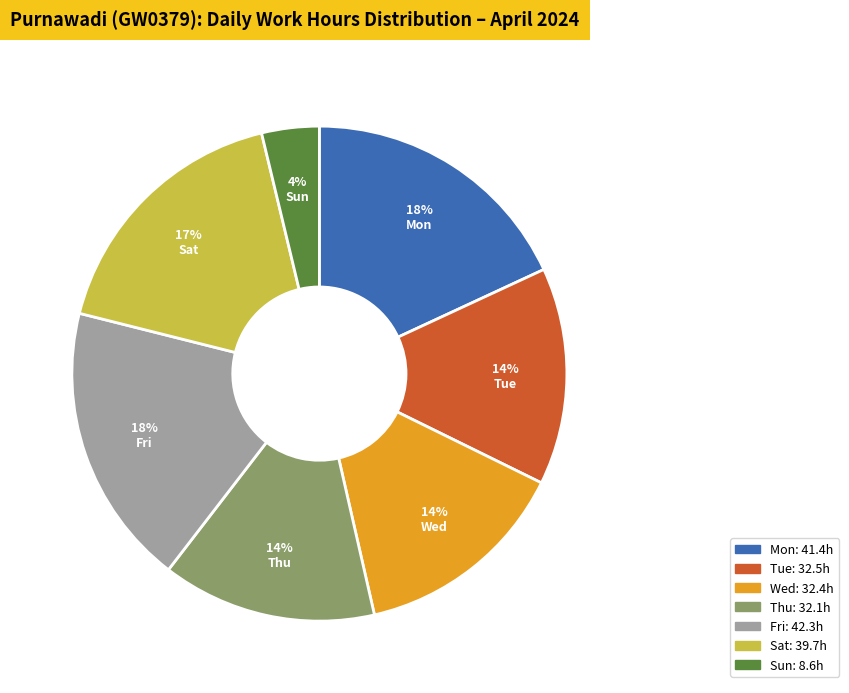

Does any single category account for the majority?

No